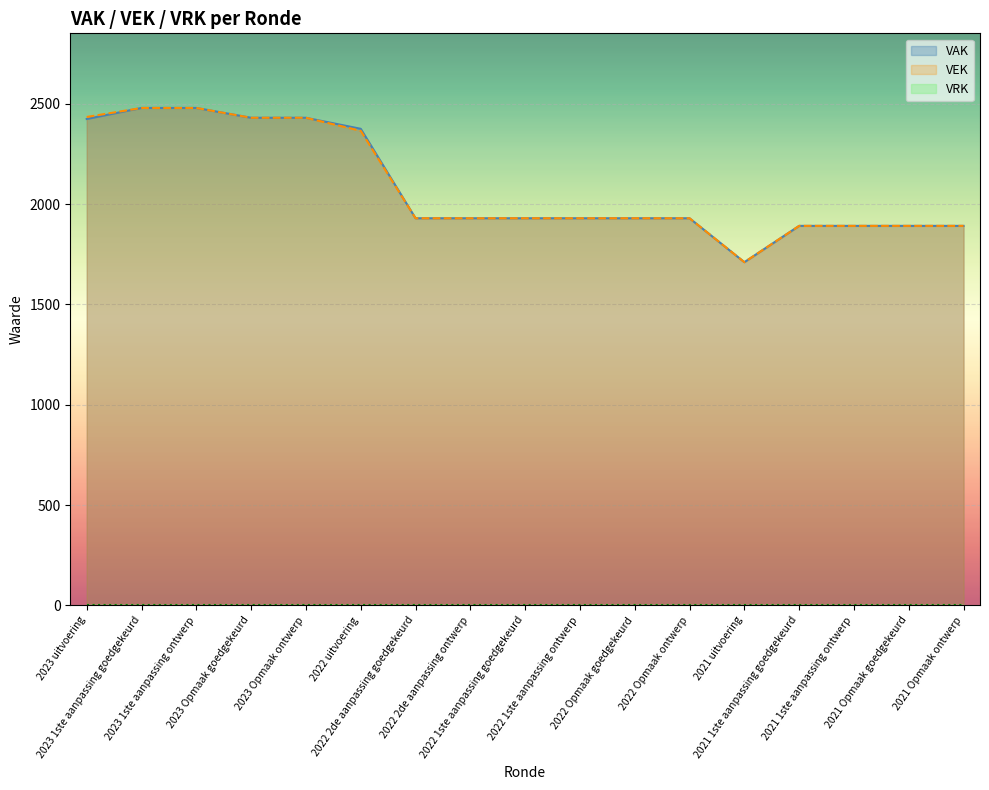

True or false: VAK and VEK intersect in this chart.

False